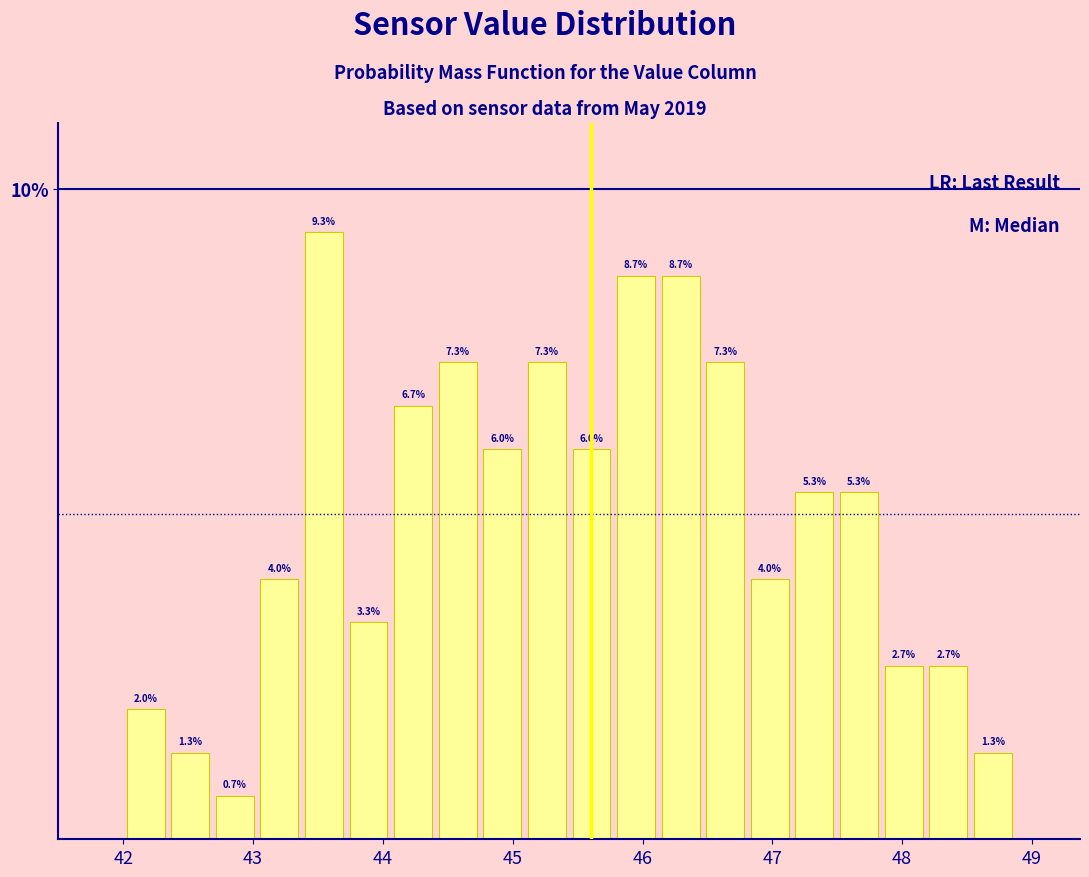

Read against the x-axis, roughly where is the centre of the tallest bar?

43.5